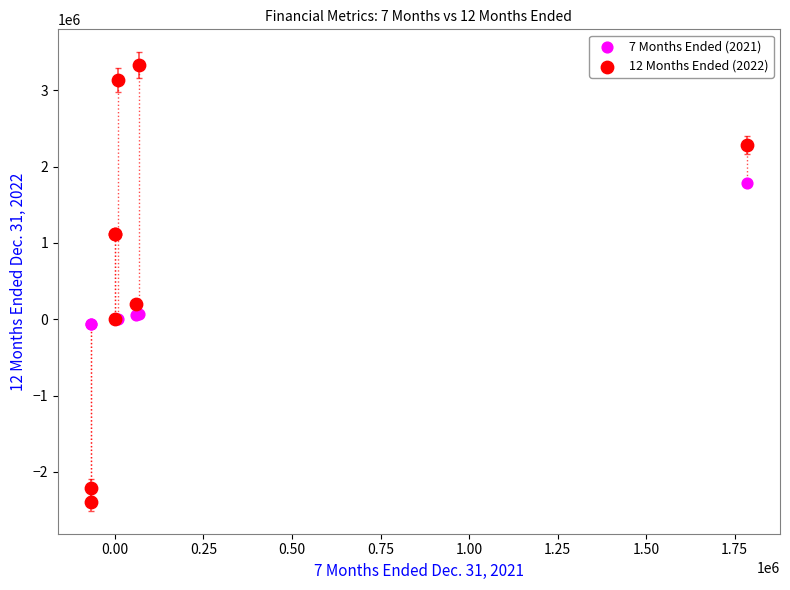

Which series contains the highest Y value?

12 Months Ended (2022)